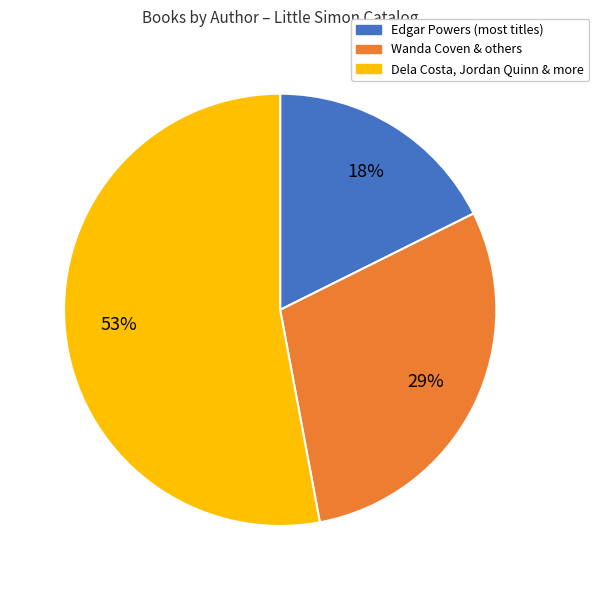

How many segments does this pie chart have?

3